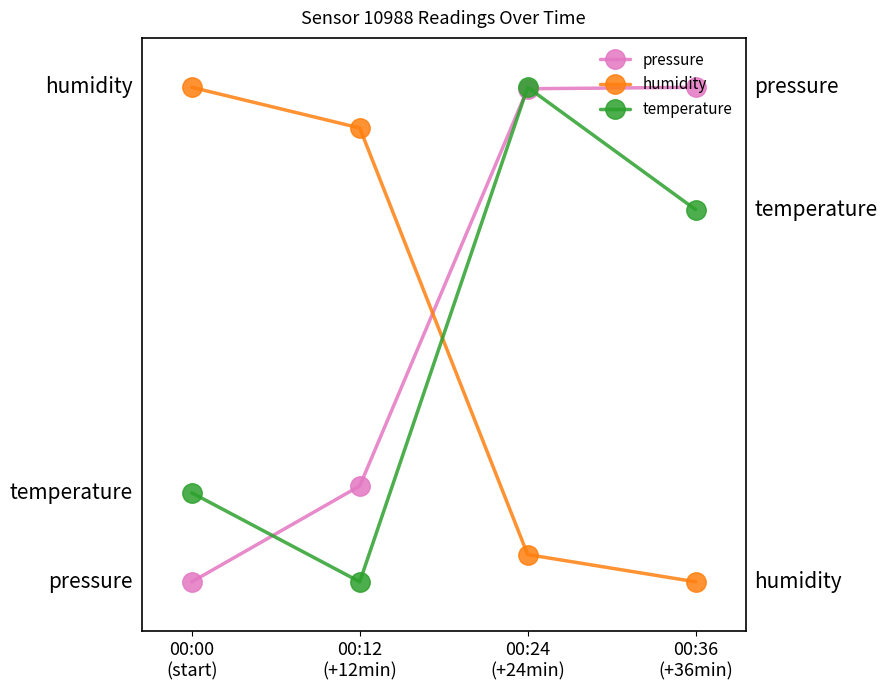

True or false: pressure and humidity cross at least once.

True